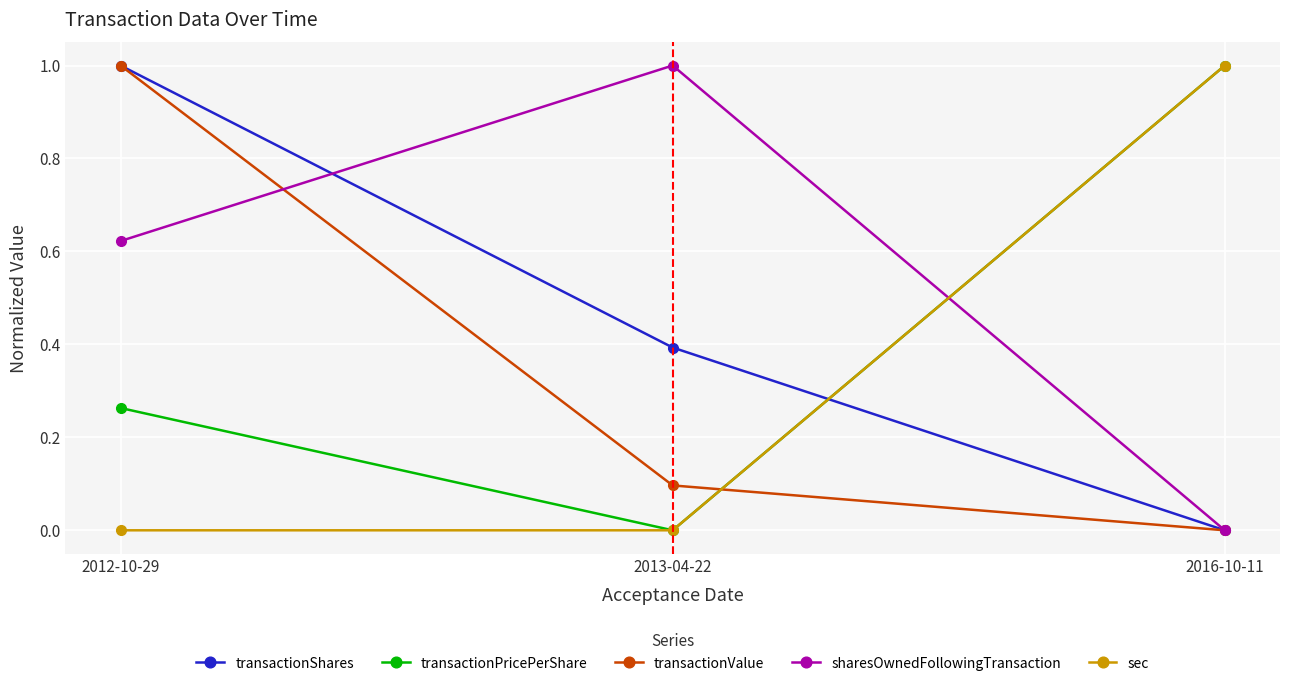

What is the maximum value for transactionValue?

1.0